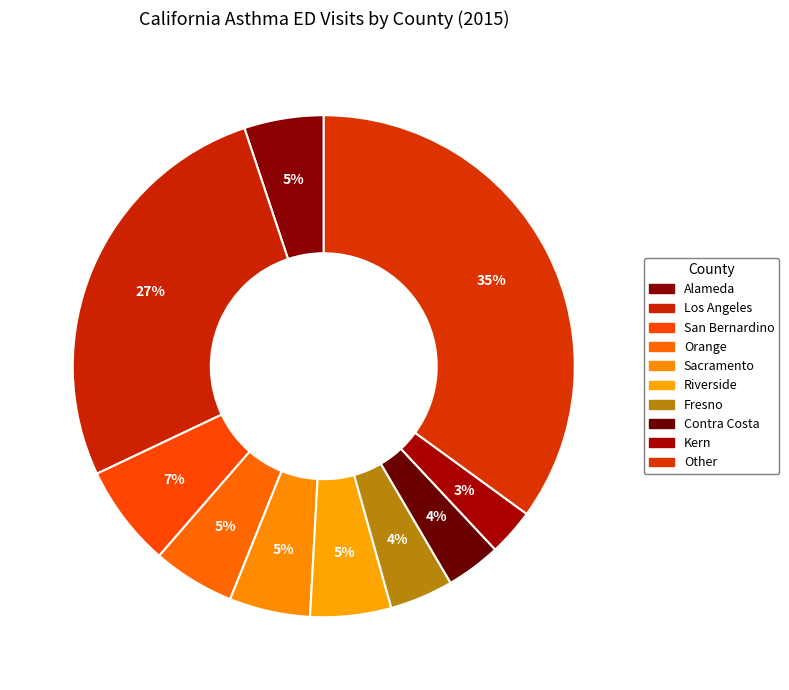

How many segments does this pie chart have?

10